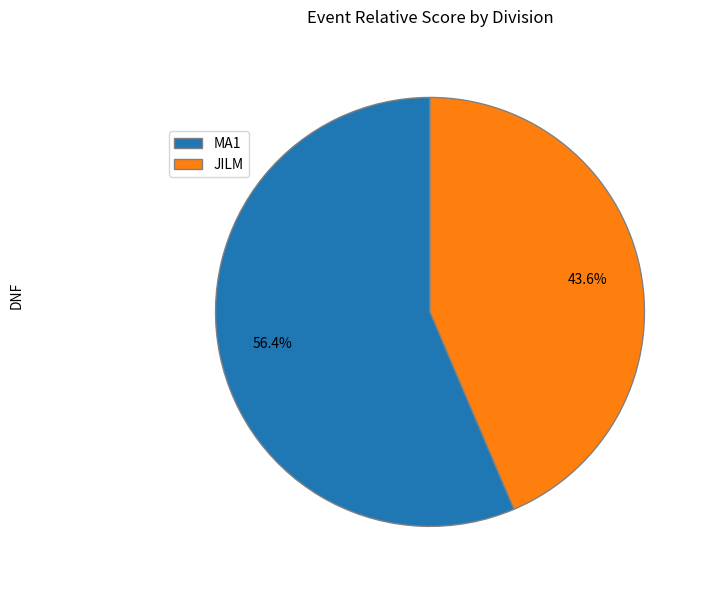

Approximately how many times larger is the value at MA1 compared to JILM?

1.3